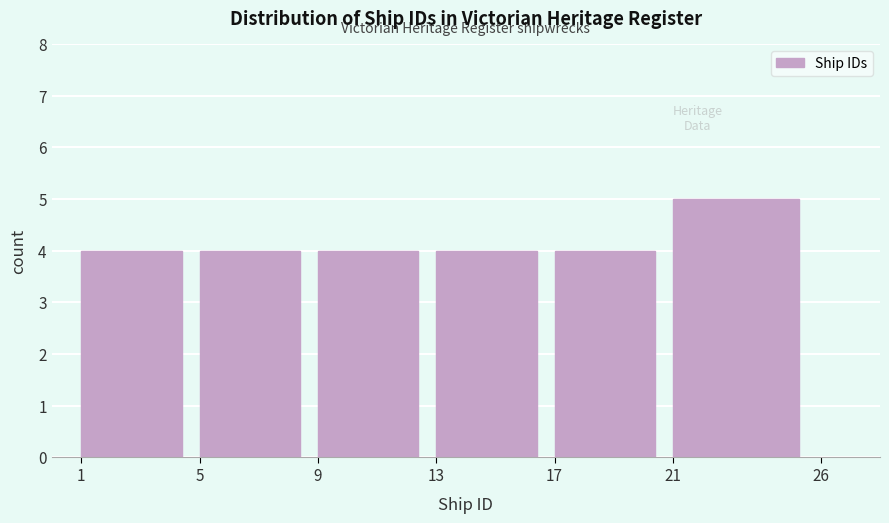

Reading left to right, transcribe all the data shown in this chart.

4	4	4	4	4	5